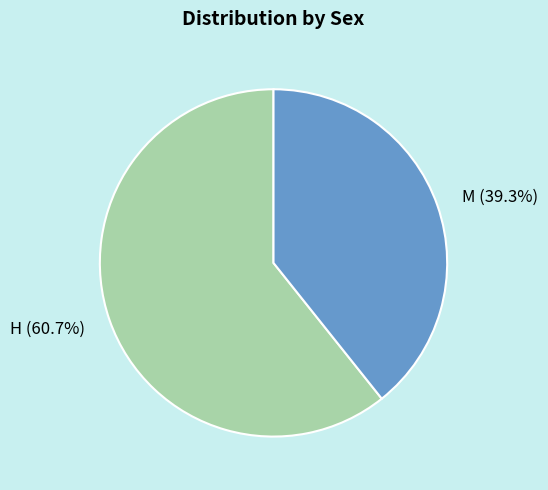

True or false: H accounts for 69% of the total.

False